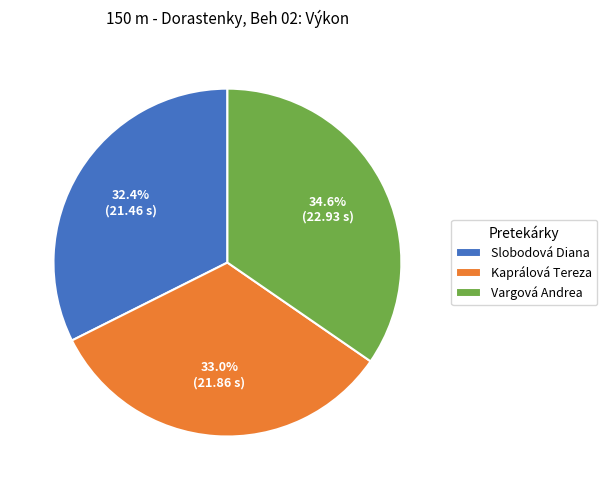

True or false: Vargová Andrea accounts for 35% of the total.

True